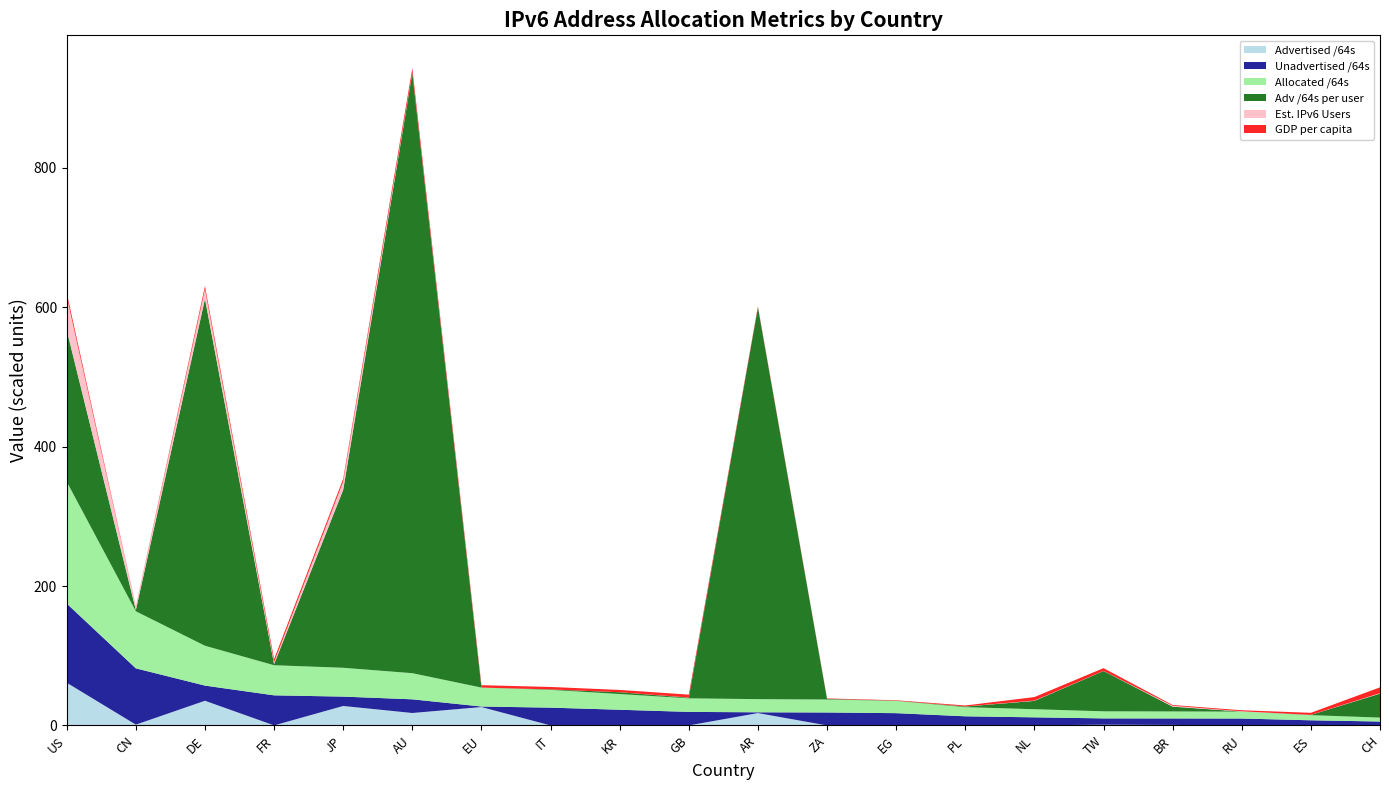

Reading right to left, list all the values displayed in this chart.

Advertised /64s: 244813201408	12884901888	4295360512	763535949824	1083942371328	188978823168	22011707392	8590000128	21474836480	17733922652160	51539738624	107643142144	21474902016	26392574230528	17853947510784	27927773839360	78383153152	35420595355648	1139911163904	61277969252352
Unadvertised /64s: 5394485805056	7378754928640	9925679710208	9274380779520	9047885742080	11450399064064	13094826213376	17622250815488	18580034748416	1133969276928	19391785730048	22423755685889	25520696262656	760209801216	19632580460544	13437602889729	43116376817664	21741142474752	80747937005568	113552483155968
Allocated /64s: 5639299006464	7391639830528	9929975070720	10037916729344	10131828113408	11639377887232	13116837920768	17630840815616	18601509584896	18867891929088	19443325468672	22531398828033	25542171164672	27152784031744	37486527971328	41365376729089	43194759970816	57161737830400	81887848169472	174830452408320
Adv /64s per user: 34346	364	49	6927	57840	11939	885	191	821	561926	900	2553	600	0	860823	255273	1449	497575	1706	217254
Est. IPv6 Users: 683685	25952	398302	1236209	152981	426537	132948	519	96556	4806	226215	4407	12137	0	448564	11910425	2985002	13766276	4647689	48486801
GDP per capita: 83373	29499	14741	11043	39600	50692	13757	6600	6559	14493	42006	33200	35141	34500	65377	38761	43234	45169	6599	51661